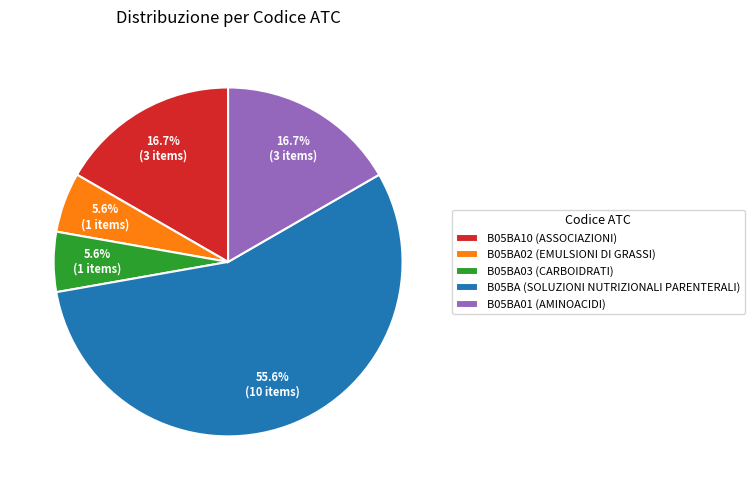

To the nearest percent, what is the average slice percentage?

20%